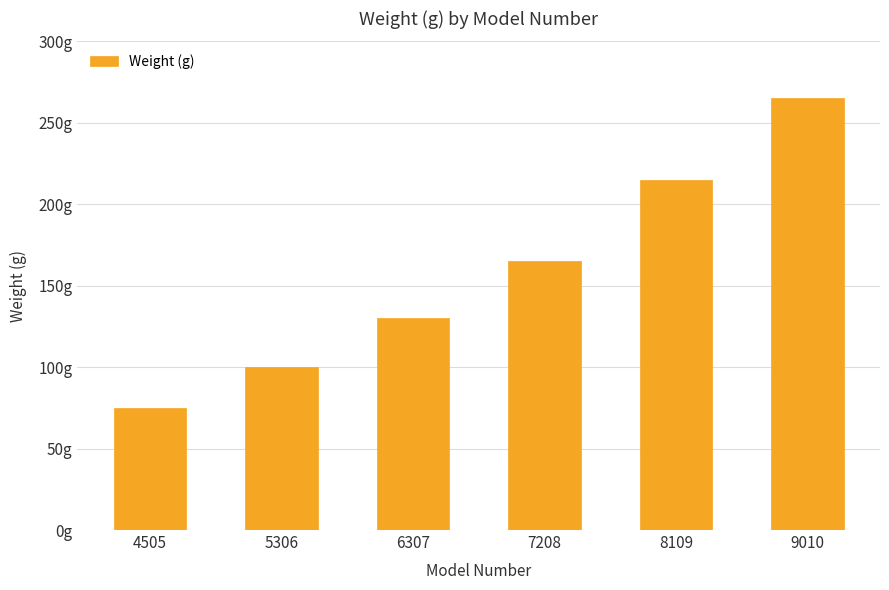

Are the bars grouped side by side (vs. stacked)?

No